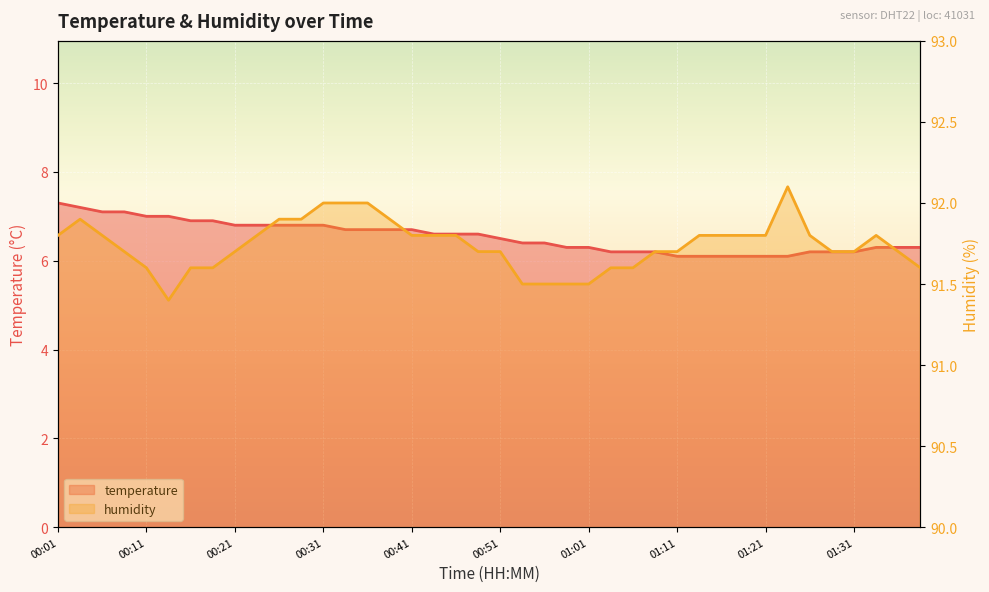

How many data points does each series have?

40